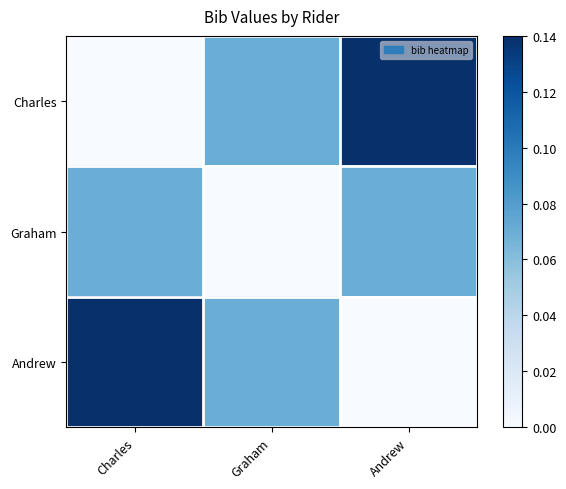

Reading right to left, extract all data points from this chart.

Charles: Andrew=0.1	Graham=0.1	Charles=0.0
Graham: Andrew=0.1	Graham=0.0	Charles=0.1
Andrew: Andrew=0.0	Graham=0.1	Charles=0.1